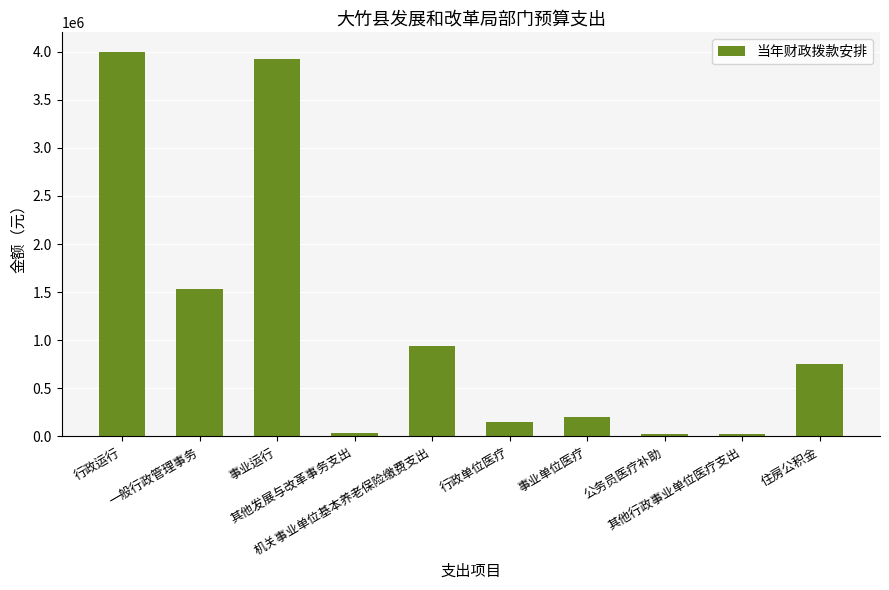

What is the label of the 4th bar from the left?

其他发展与改革事务支出